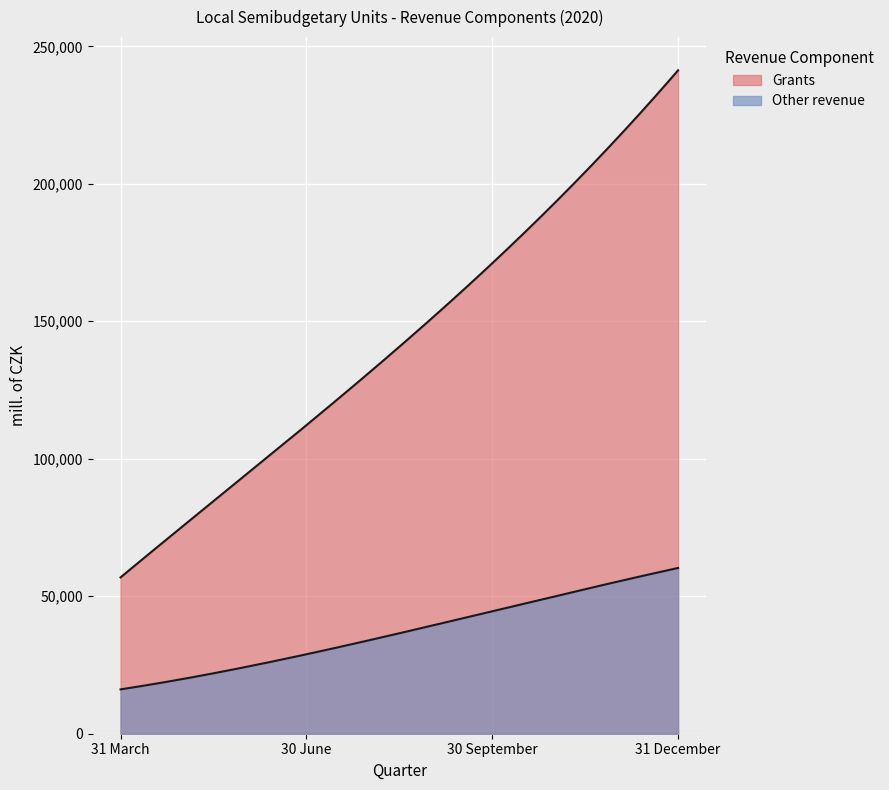

Is it true that Other revenue equals 60287.8 at 31 December?

True